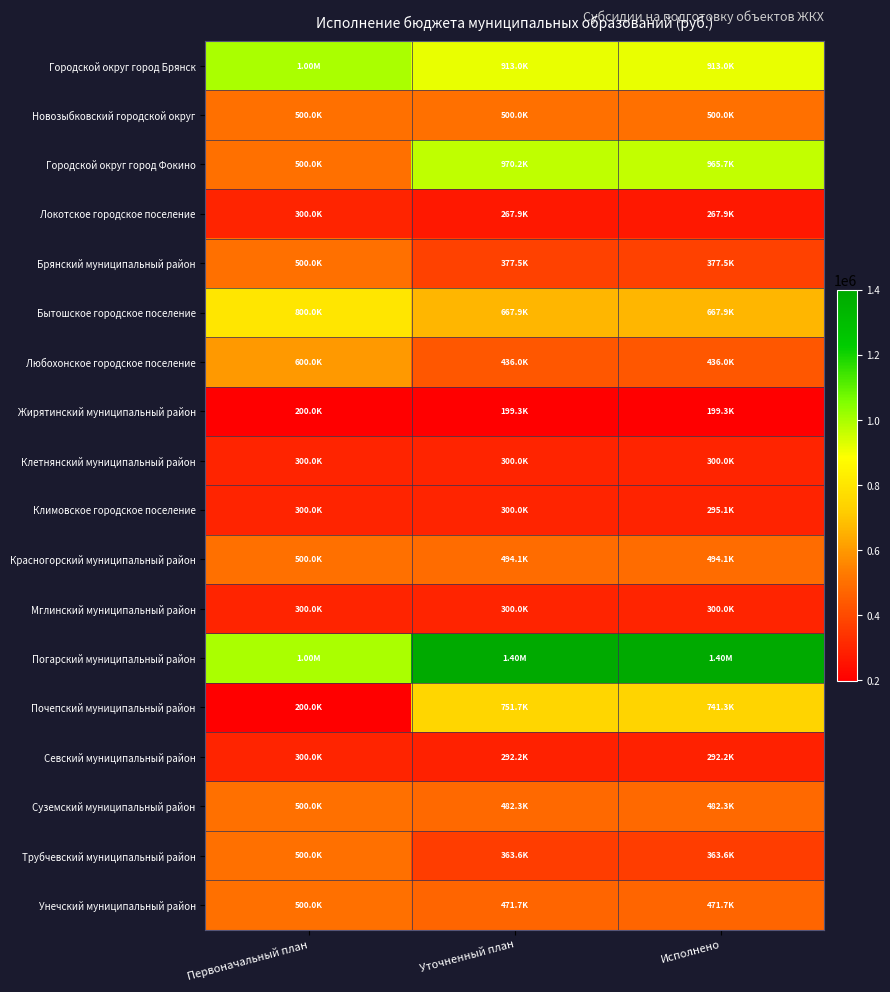

At which category is the sum across all series the highest?

Уточненный план